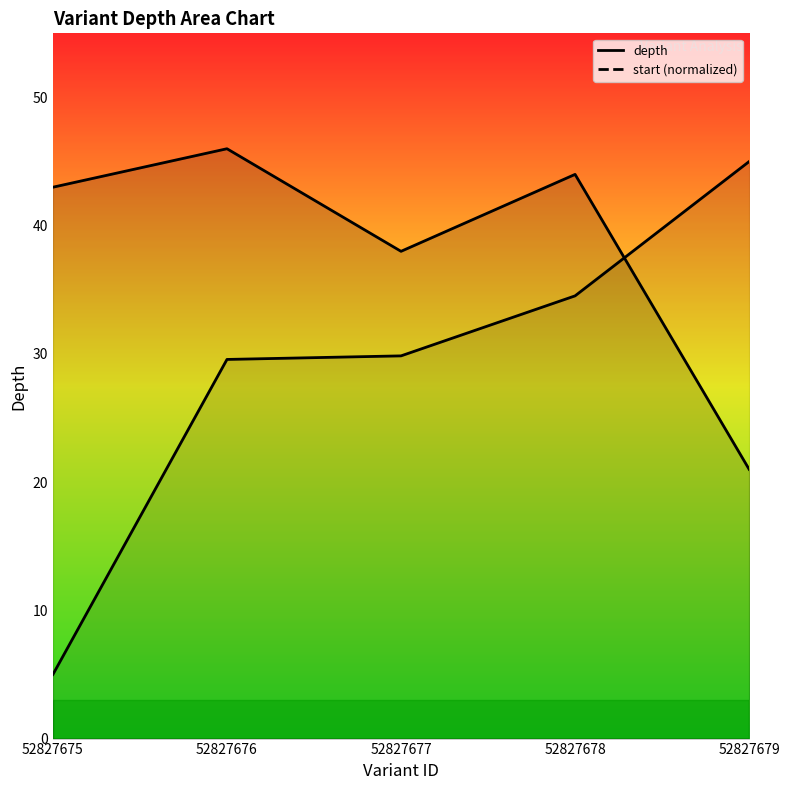

How many lines are shown in the chart?

2